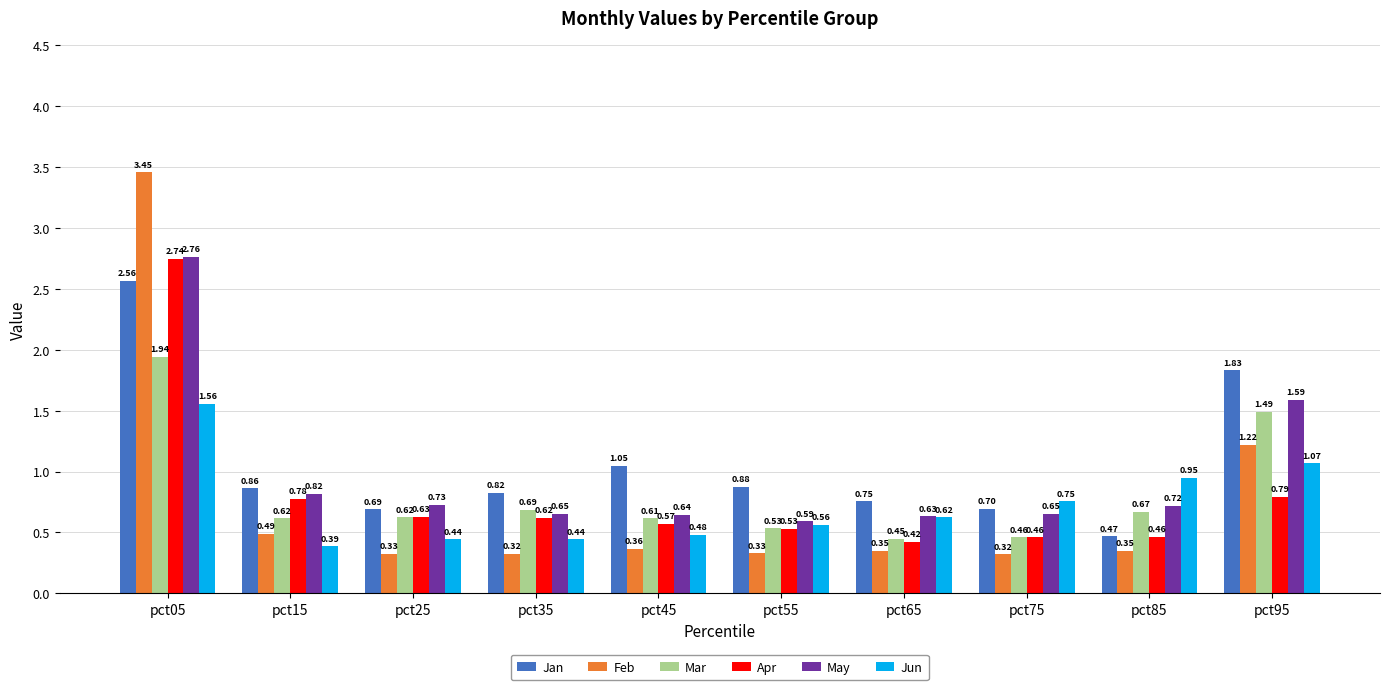

Where is Jun nearest to the value 0?

pct15